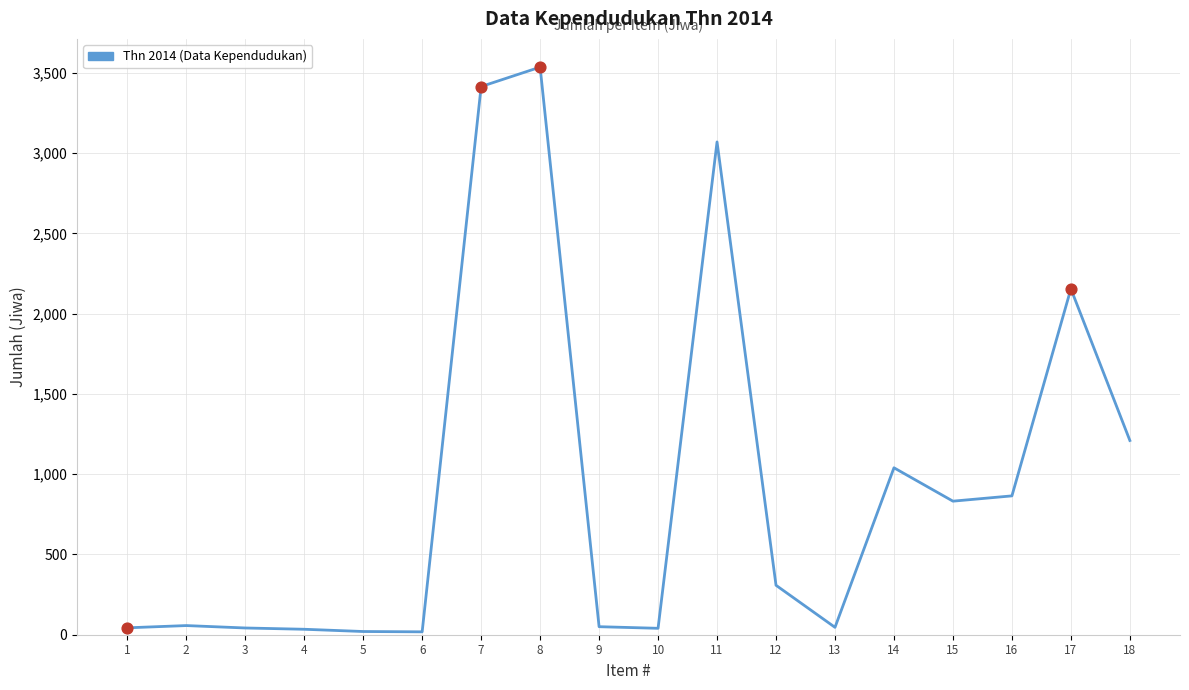

Which has a higher value, 7 or 2?

7